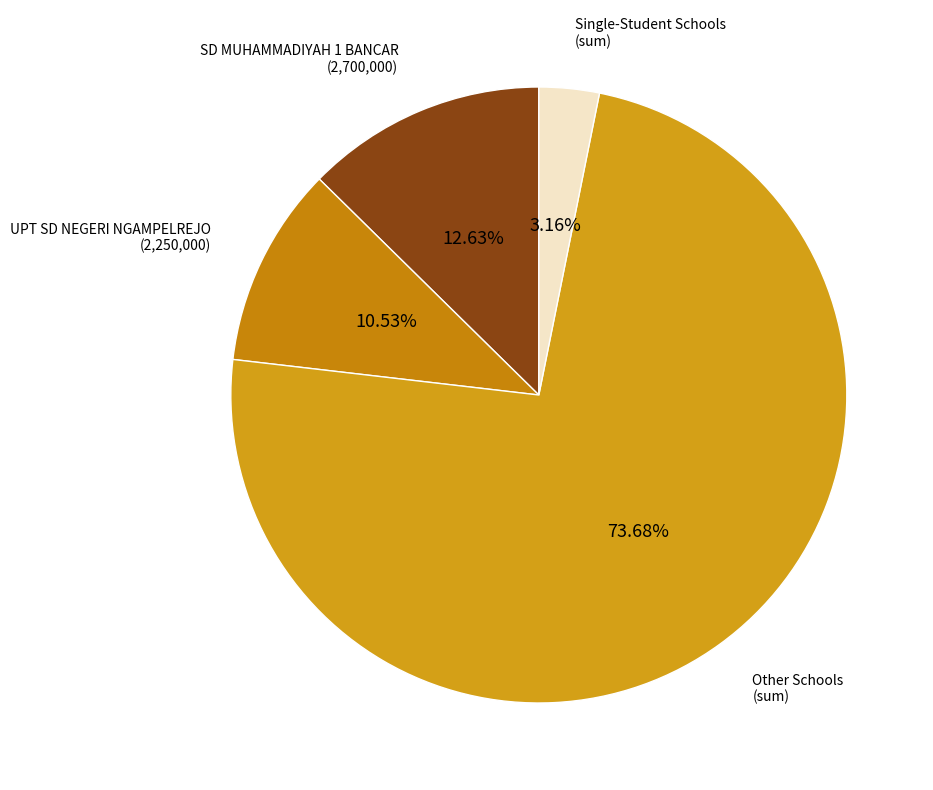

Count the number of slices in the pie.

4